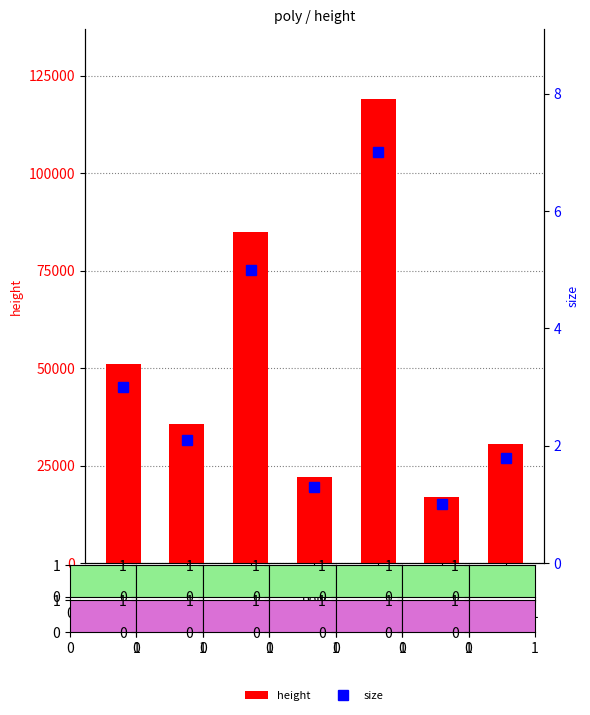

At which label is size closest to 4?

1